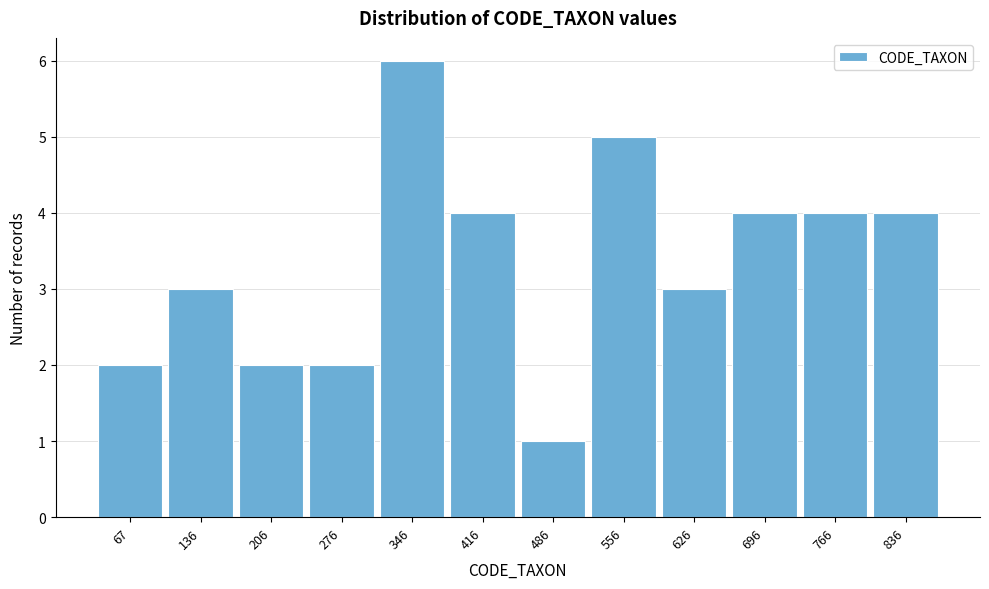

Reading right to left, transcribe all the data shown in this chart.

4	4	4	3	5	1	4	6	2	2	3	2